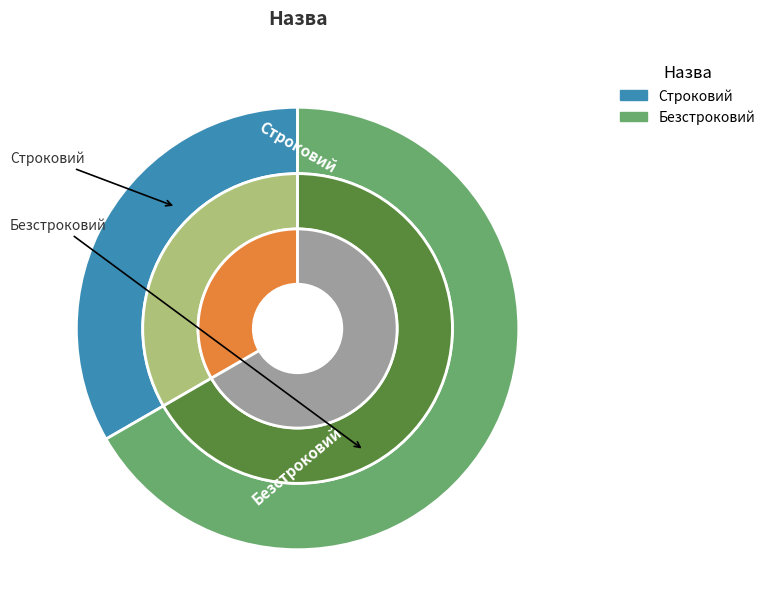

Which slice represents more than half of the pie?

Безстроковий